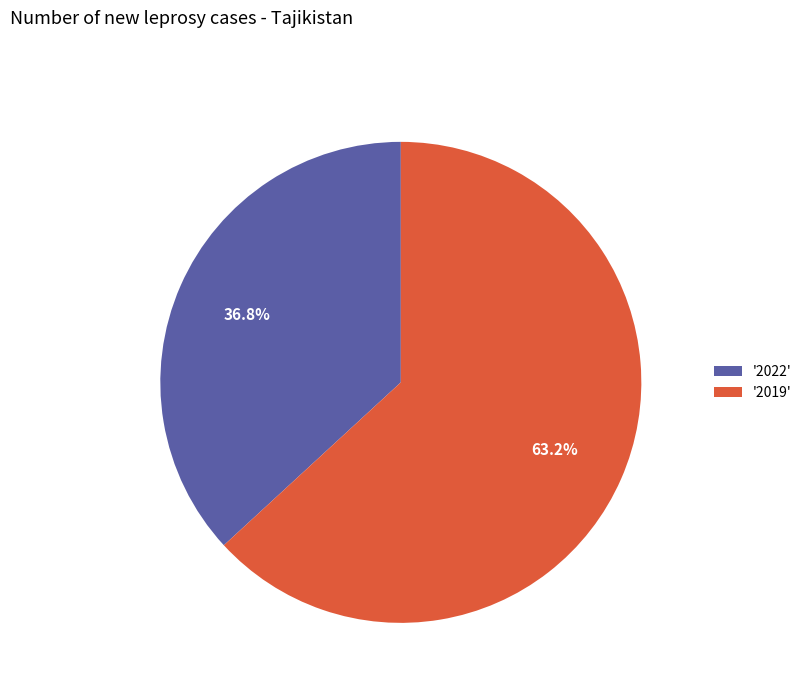

Which category accounts for the majority?

'2019'